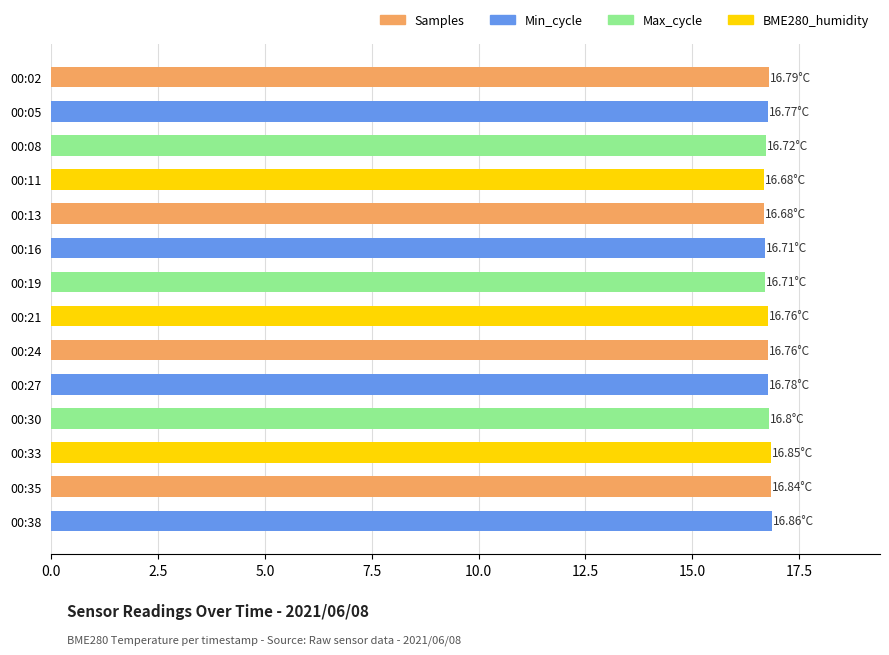

Approximately how many times larger is the value at 00:02 compared to 00:08?

1.0